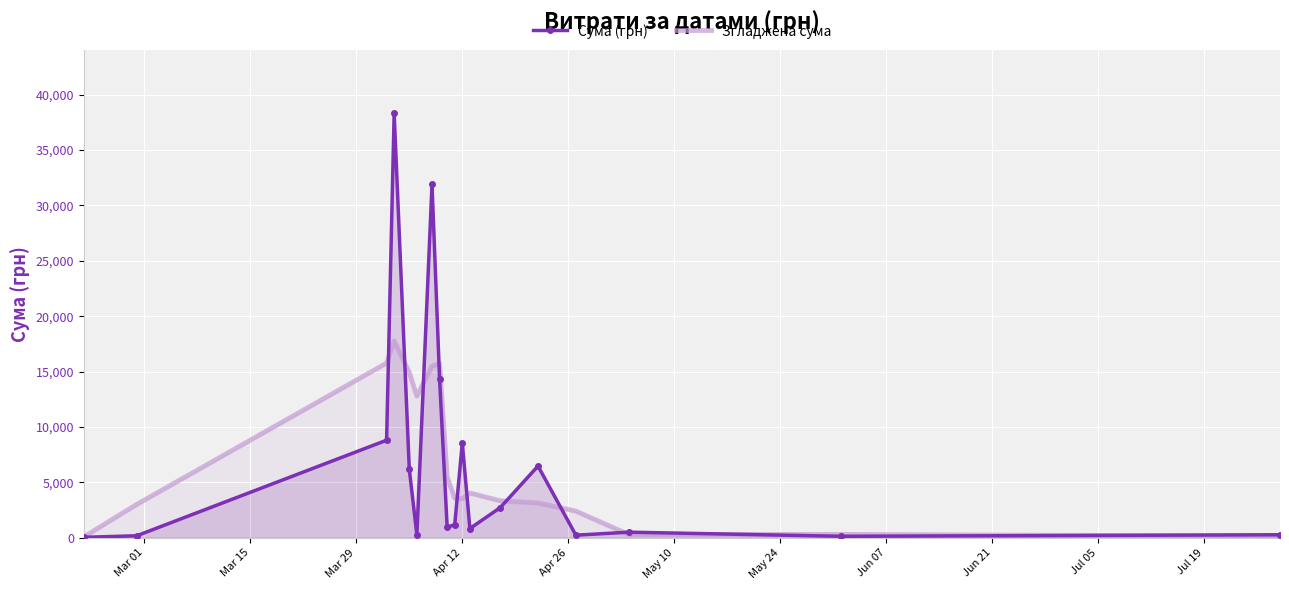

Rank the series by their average value, from highest to lowest.

Сума (грн), Згладжена сума